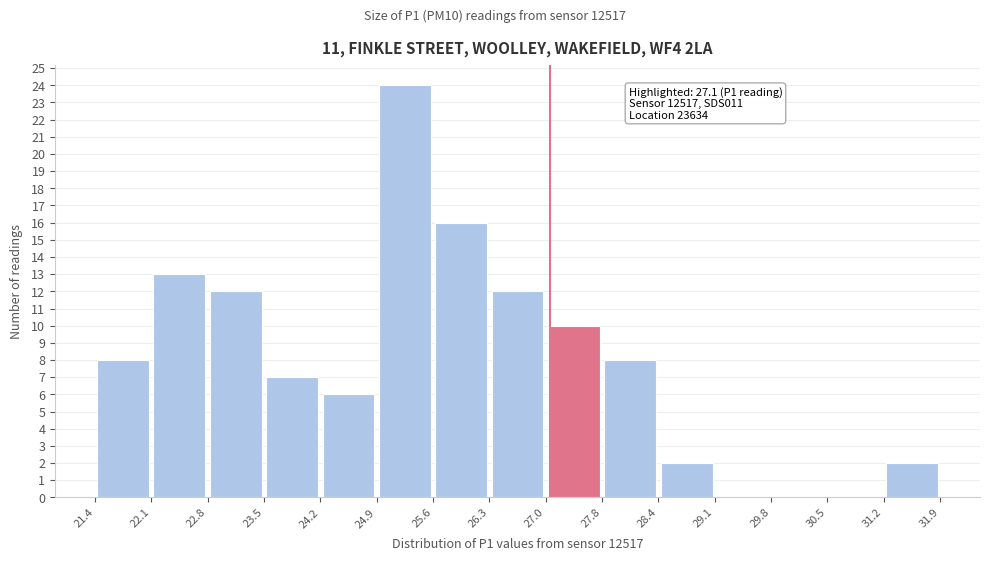

Which range on the x-axis has the tallest bar?

24.9 to 25.6